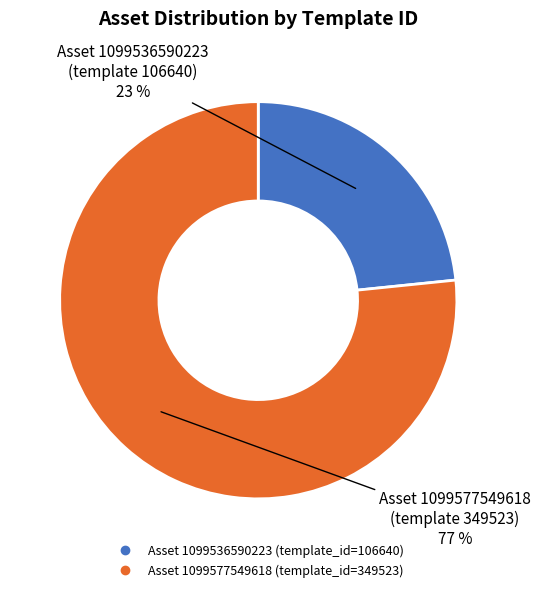

Does any single category account for the majority?

Yes